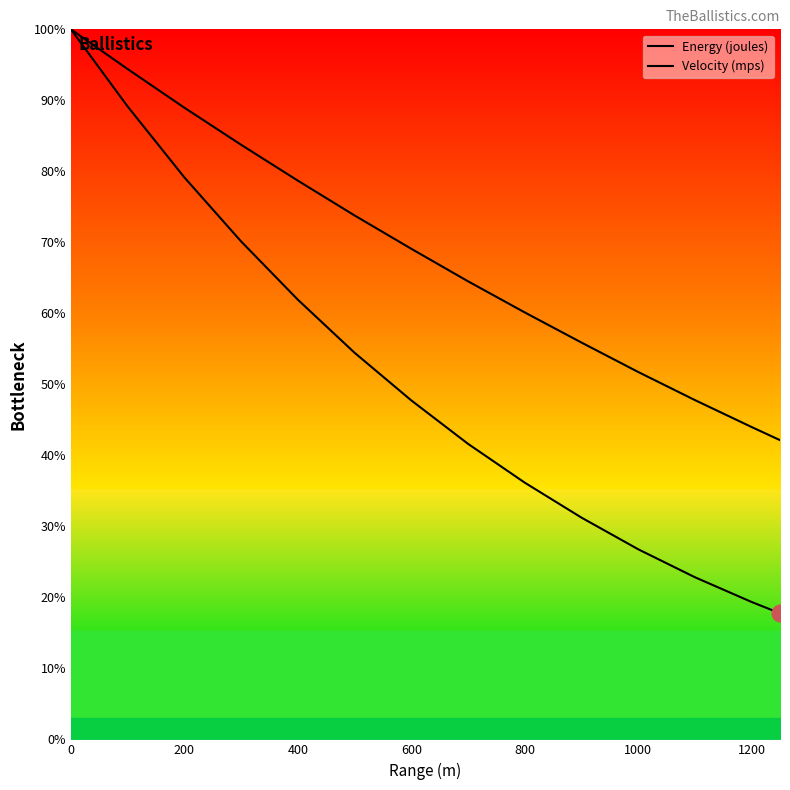

List the series in order of their peak value, highest first.

Energy (joules), Velocity (mps)